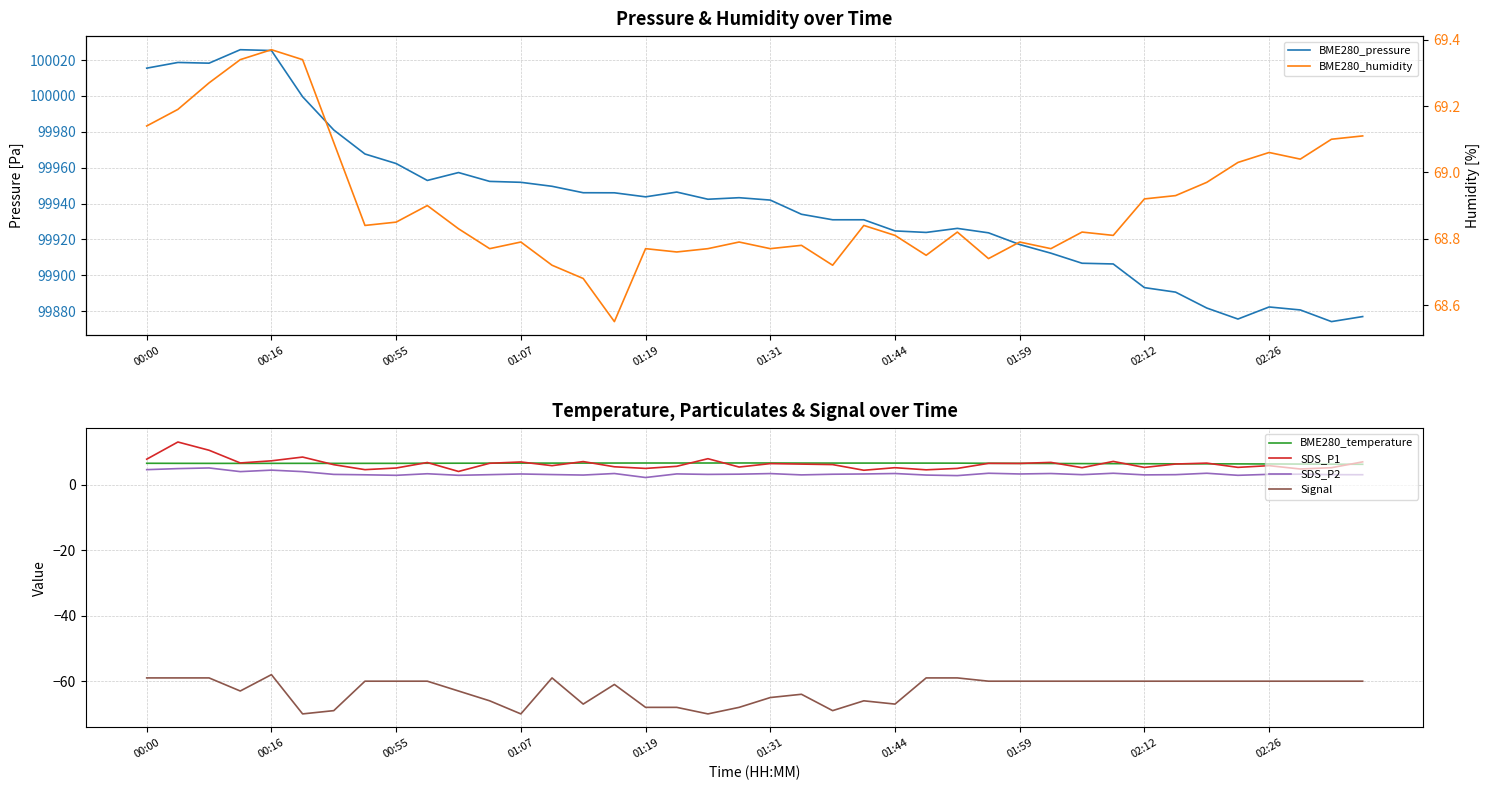

Reading left to right, extract all data points from this chart.

BME280_pressure: 100015.5	100018.7	100018.3	100025.8	100025.3	99999.6	99981.0	99967.6	99962.3	99952.9	99957.3	99952.3	99951.8	99949.6	99946.0	99946.0	99943.7	99946.4	99942.4	99943.2	99941.9	99934.0	99930.9	99930.9	99924.7	99923.9	99926.1	99923.7	99917.1	99912.3	99906.7	99906.3	99893.1	99890.6	99881.7	99875.6	99882.3	99880.7	99874.2	99877.0
BME280_temperature: 6.6	6.6	6.6	6.6	6.6	6.6	6.6	6.6	6.6	6.6	6.6	6.6	6.7	6.7	6.7	6.7	6.7	6.7	6.7	6.7	6.7	6.7	6.7	6.7	6.7	6.7	6.6	6.6	6.6	6.5	6.5	6.5	6.5	6.4	6.4	6.4	6.4	6.4	6.3	6.3
SDS_P1: 7.8	13.1	10.6	6.7	7.3	8.5	6.2	4.7	5.2	6.8	4.1	6.6	7.0	5.9	7.1	5.5	5.0	5.7	8.0	5.5	6.5	6.3	6.2	4.5	5.2	4.6	5.0	6.6	6.5	6.9	5.2	7.2	5.3	6.4	6.7	5.3	5.9	4.8	5.2	7.0
SDS_P2: 4.7	5.0	5.2	4.0	4.5	4.0	3.2	3.1	2.9	3.4	2.9	3.1	3.3	3.1	3.0	3.5	2.2	3.4	3.2	3.3	3.5	3.0	3.2	3.3	3.5	3.0	2.8	3.5	3.3	3.5	3.1	3.5	3.0	3.1	3.5	2.9	3.2	3.3	3.1	3.1
Signal: -59.0	-59.0	-59.0	-63.0	-58.0	-70.0	-69.0	-60.0	-60.0	-60.0	-63.0	-66.0	-70.0	-59.0	-67.0	-61.0	-68.0	-68.0	-70.0	-68.0	-65.0	-64.0	-69.0	-66.0	-67.0	-59.0	-59.0	-60.0	-60.0	-60.0	-60.0	-60.0	-60.0	-60.0	-60.0	-60.0	-60.0	-60.0	-60.0	-60.0
BME280_humidity: 69.1	69.2	69.3	69.3	69.4	69.3	69.1	68.8	68.8	68.9	68.8	68.8	68.8	68.7	68.7	68.5	68.8	68.8	68.8	68.8	68.8	68.8	68.7	68.8	68.8	68.8	68.8	68.7	68.8	68.8	68.8	68.8	68.9	68.9	69.0	69.0	69.1	69.0	69.1	69.1